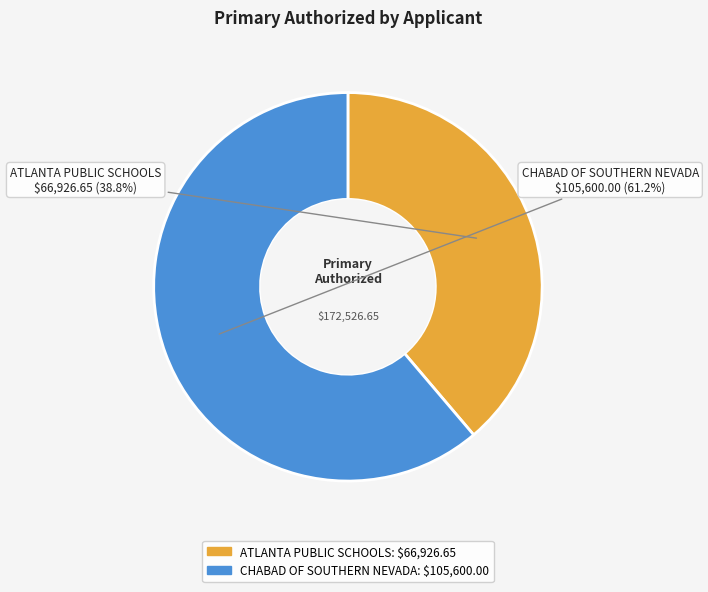

True or false: CHABAD OF SOUTHERN NEVADA accounts for 61% of the total.

True